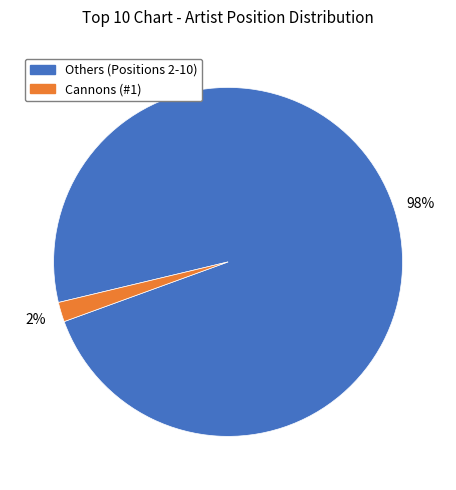

The Cannons (#1) slice represents 7% of the pie. True or false?

False